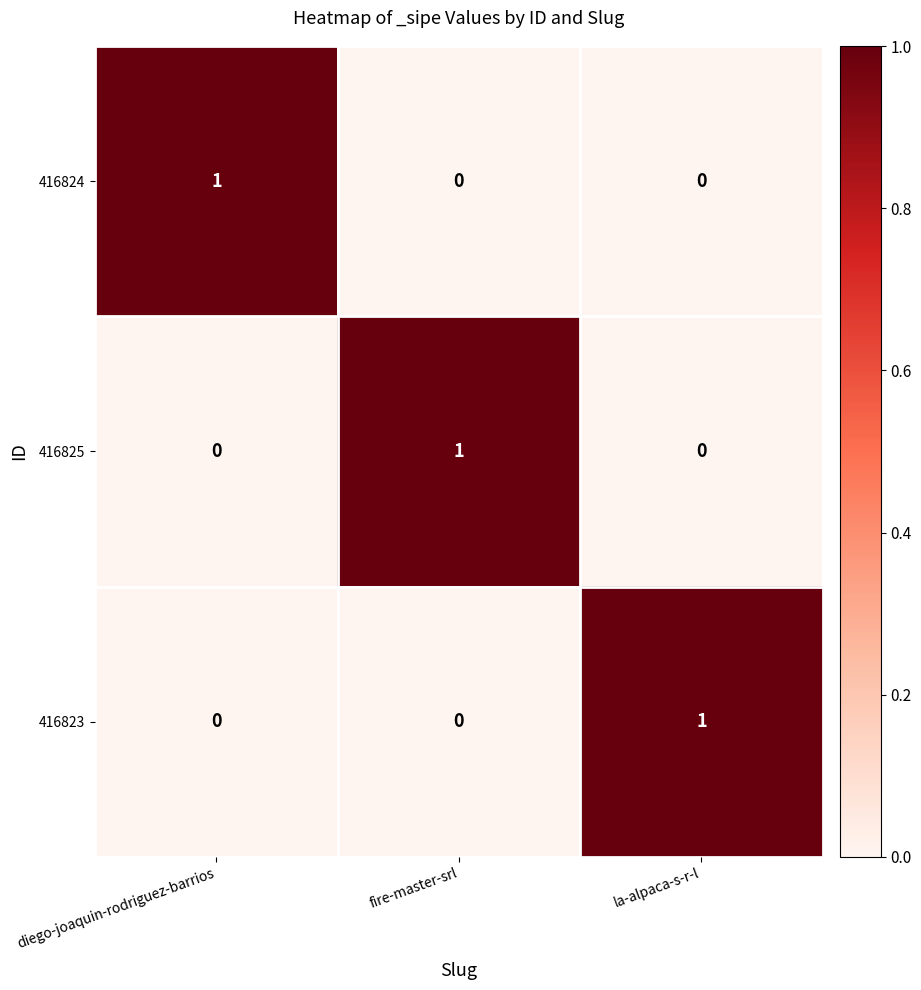

Reading right to left, transcribe all the data shown in this chart.

416824: la-alpaca-s-r-l=0	fire-master-srl=0	diego-joaquin-rodriguez-barrios=1
416825: la-alpaca-s-r-l=0	fire-master-srl=1	diego-joaquin-rodriguez-barrios=0
416823: la-alpaca-s-r-l=1	fire-master-srl=0	diego-joaquin-rodriguez-barrios=0